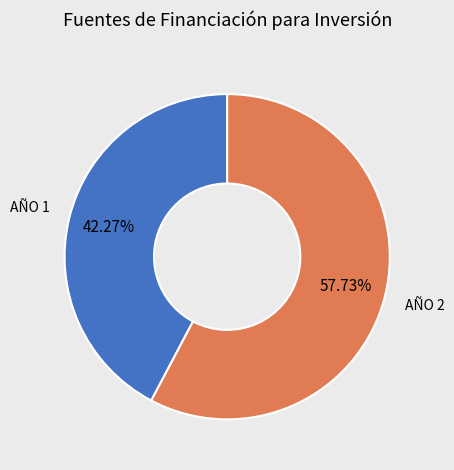

Is there a majority slice in this chart?

Yes